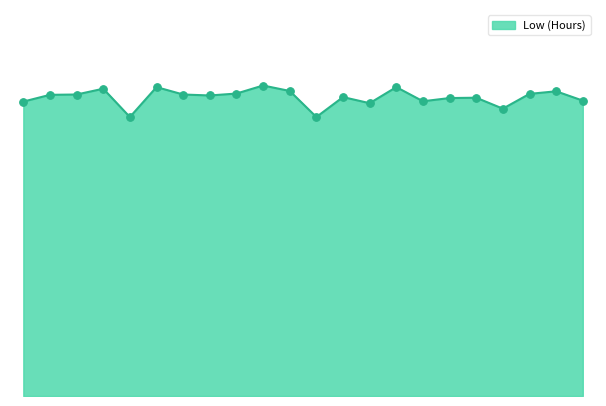

Does the chart have visible grid lines?

No